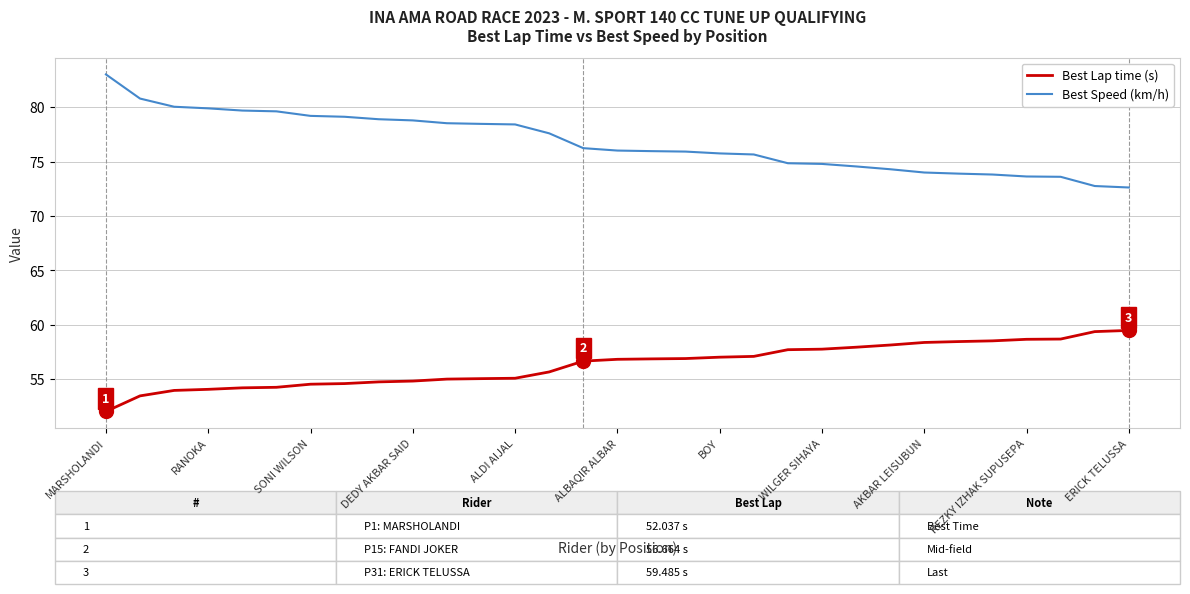

Which series has the largest total across all categories?

Best Speed (km/h)